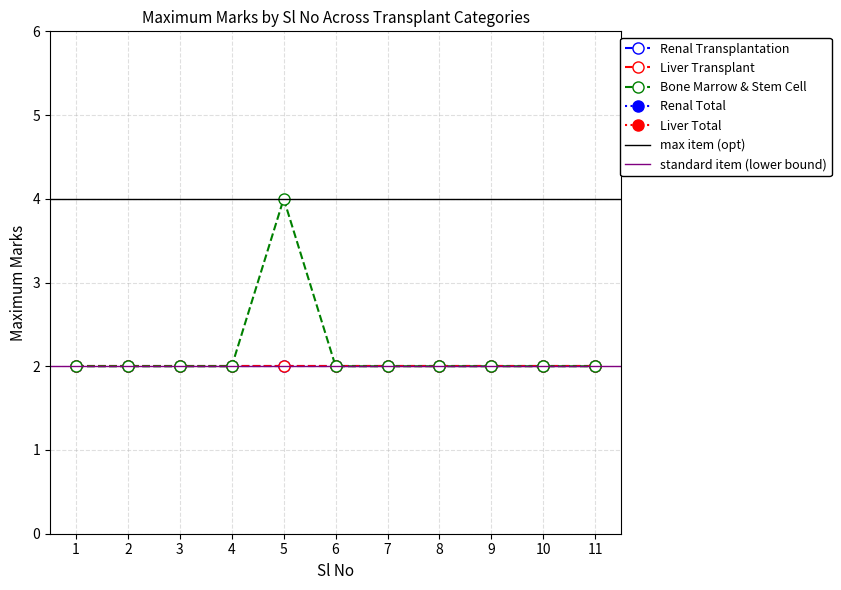

How many data points does each series have?

11